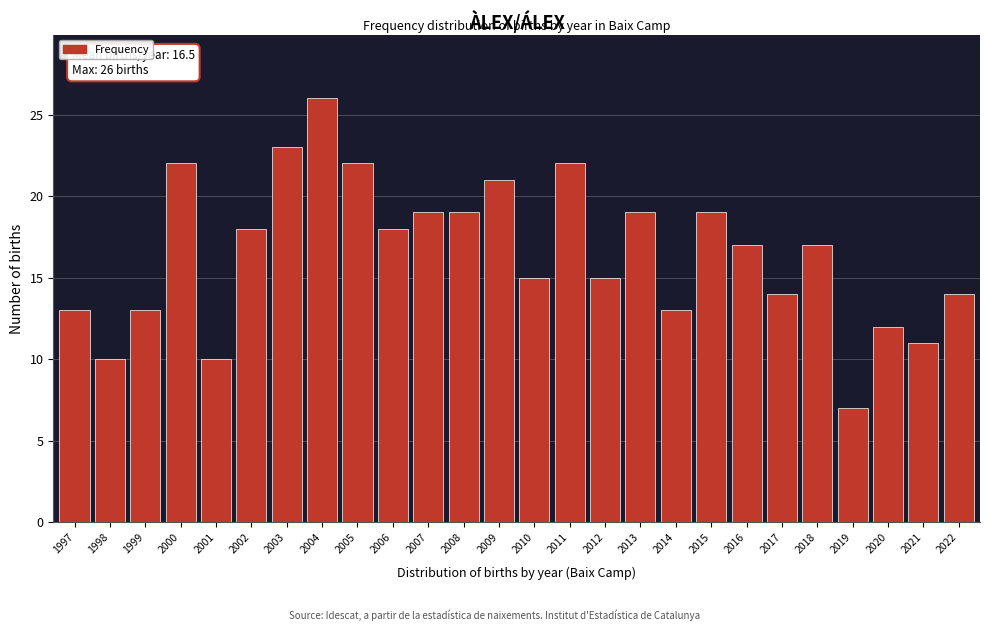

Reading left to right, list all the values displayed in this chart.

13	10	13	22	10	18	23	26	22	18	19	19	21	15	22	15	19	13	19	17	14	17	7	12	11	14